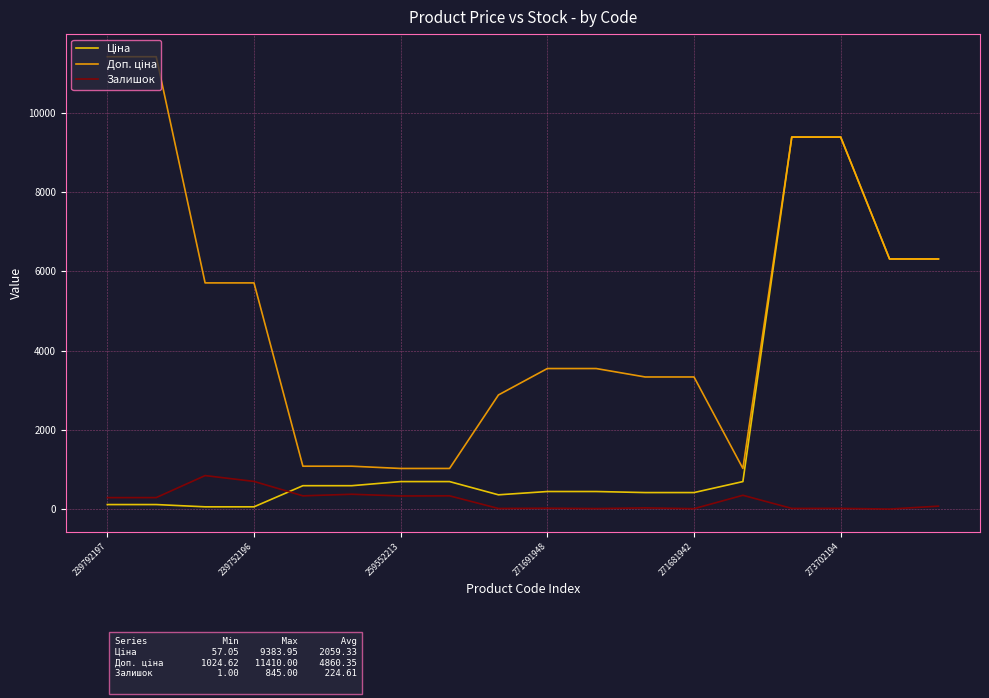

What is the greatest value displayed?

11410.0